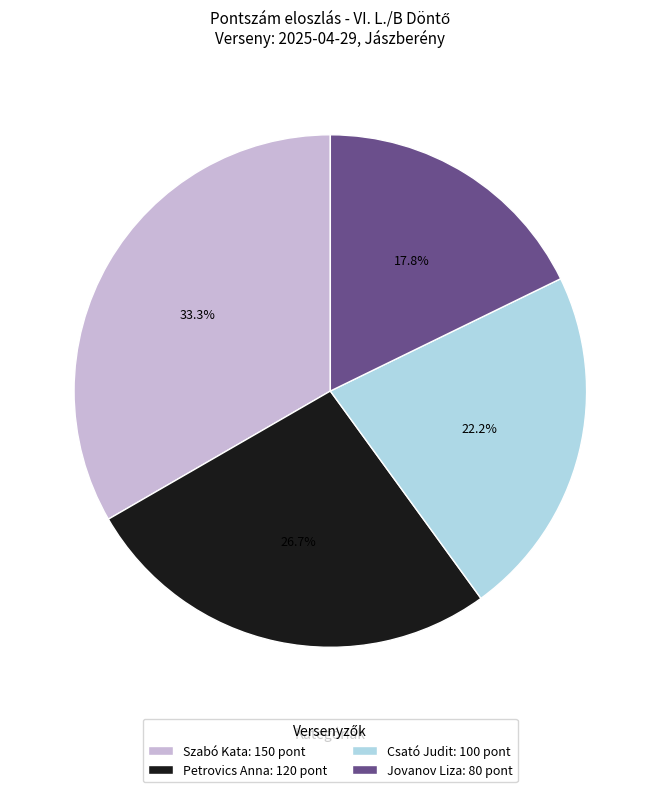

How many segments does this pie chart have?

4